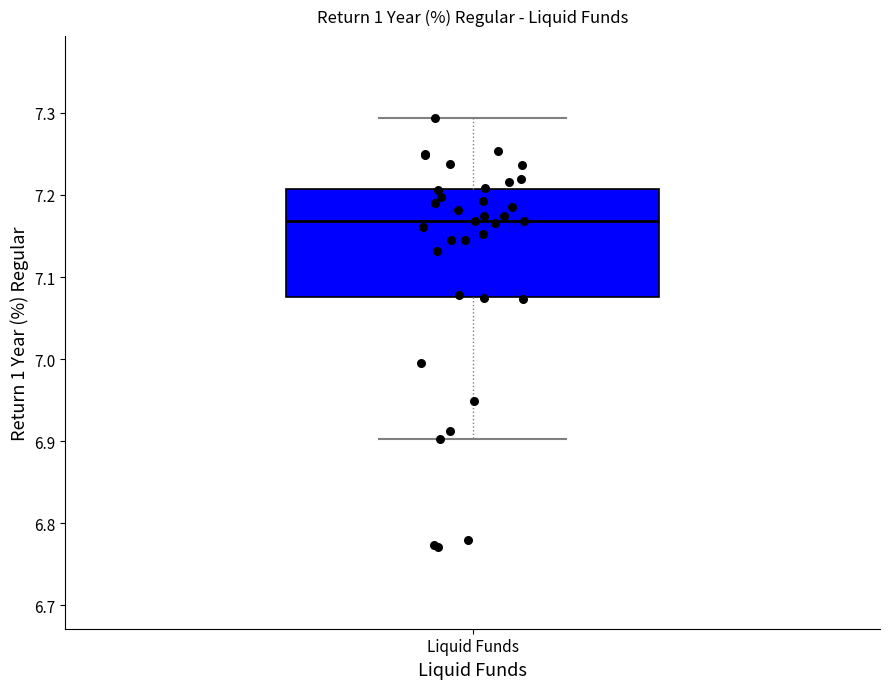

Where is the upper edge of the box for Liquid Funds on the y-axis? The values are not printed on the chart, so give them approximately, as read against the axis.

7.21